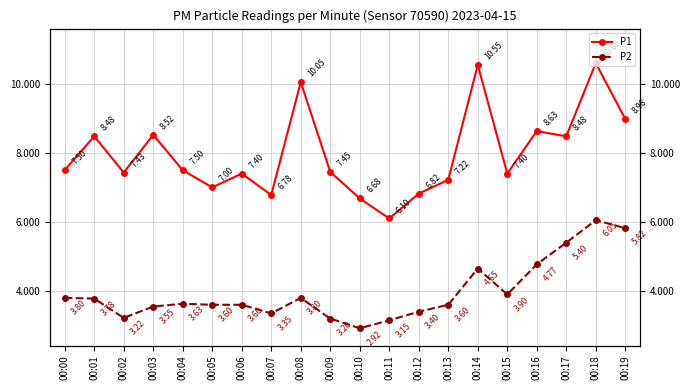

How many data points does each series have?

20